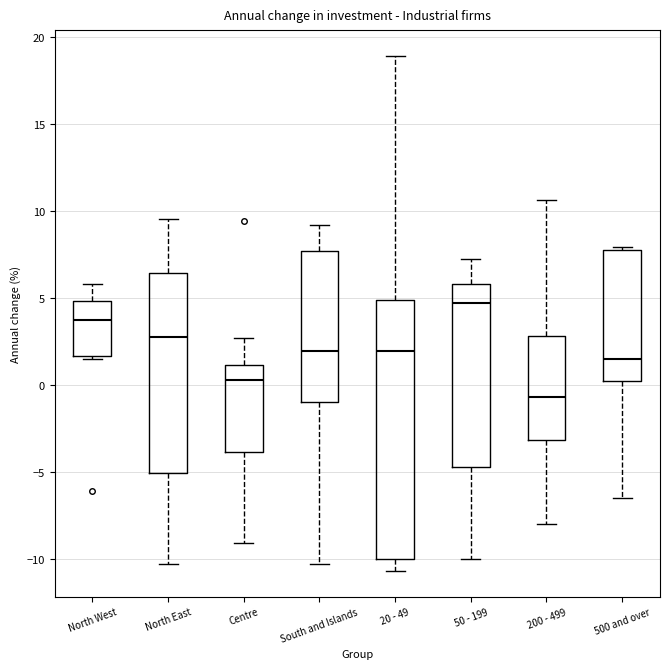

Where does the median line of the box for 20 - 49 sit on the y-axis? The values are not printed on the chart, so give them approximately, as read against the axis.

2.0